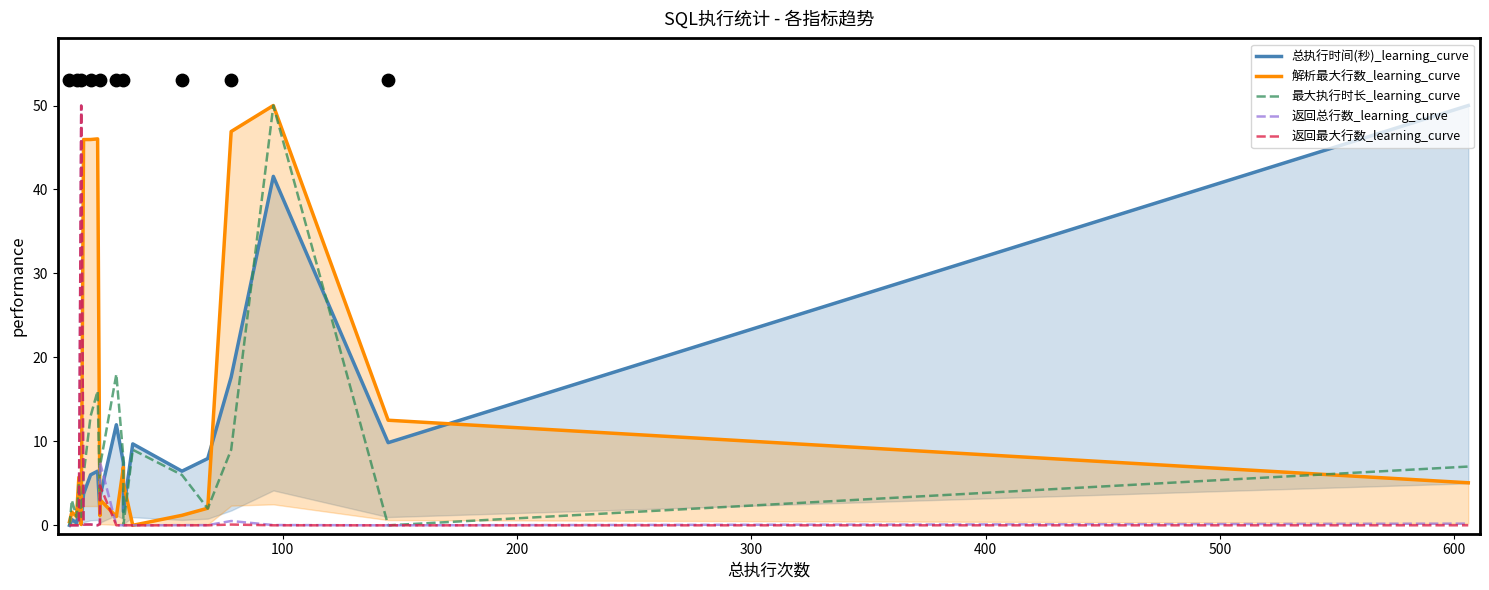

Which series reaches the minimum Y coordinate?

总执行时间(秒)_learning_curve